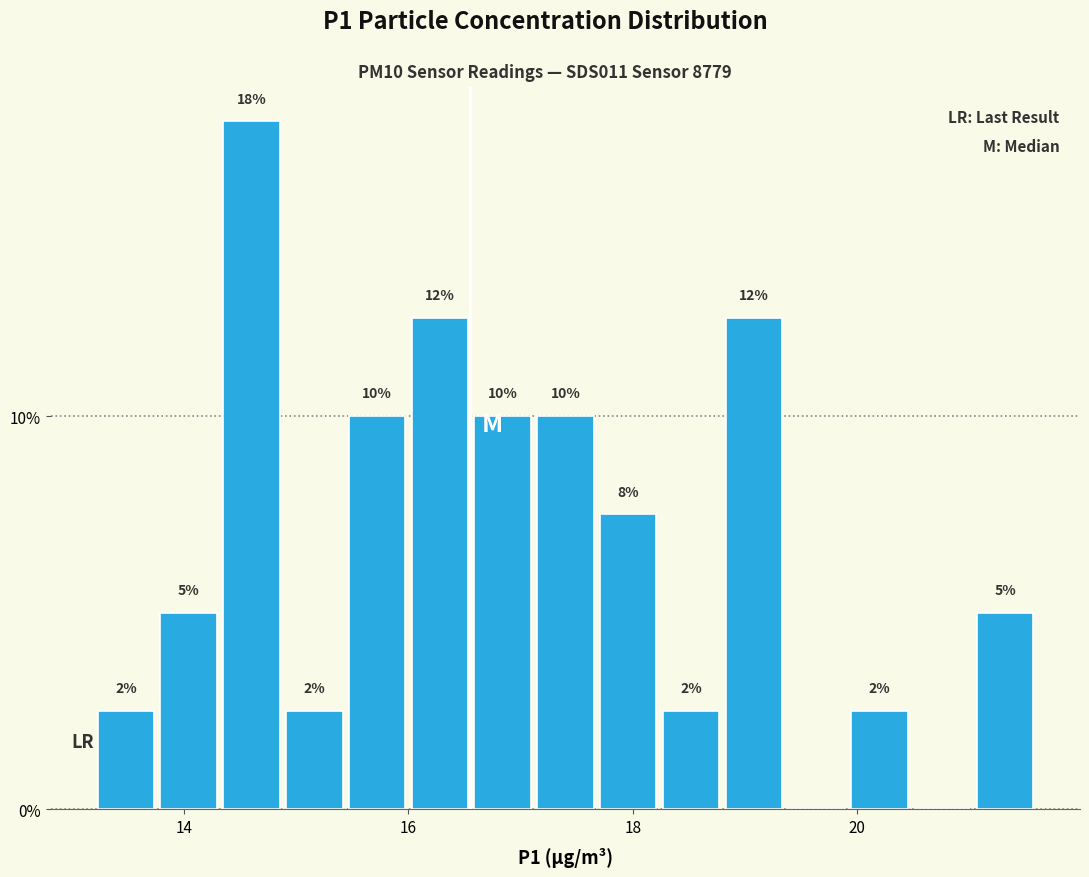

Read against the x-axis, roughly where is the centre of the tallest bar?

14.6